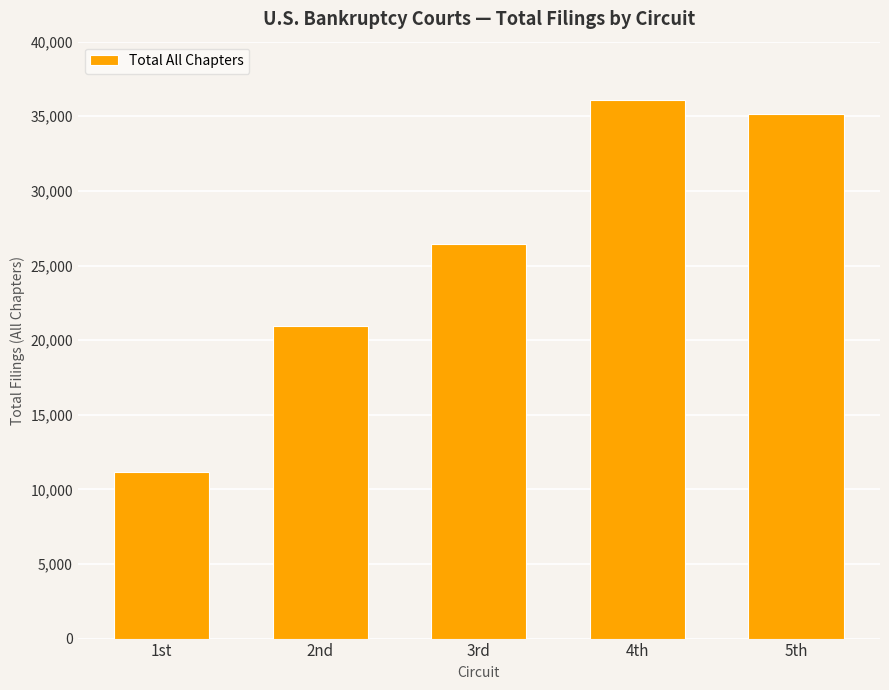

What is the ratio of the value at 4th to the value at 3rd?

1.4